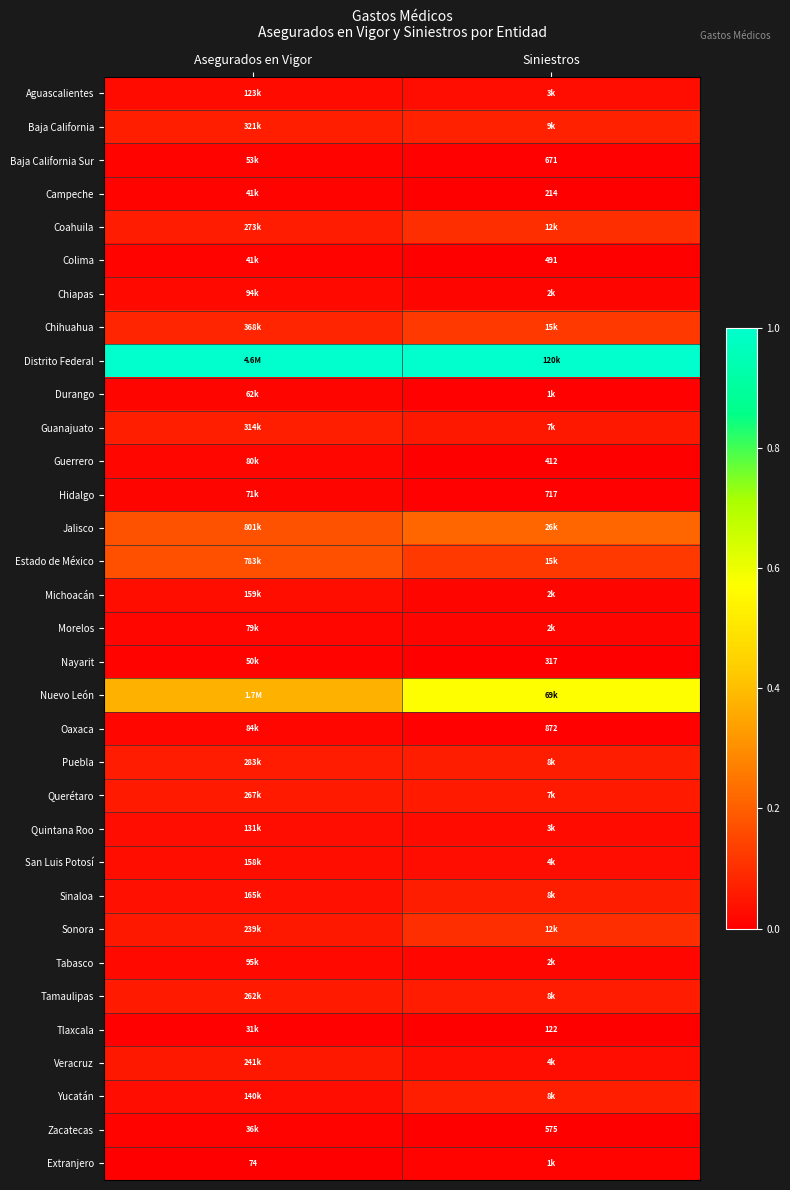

The value of Chiapas at Asegurados en Vigor is 0.0. True or false?

False